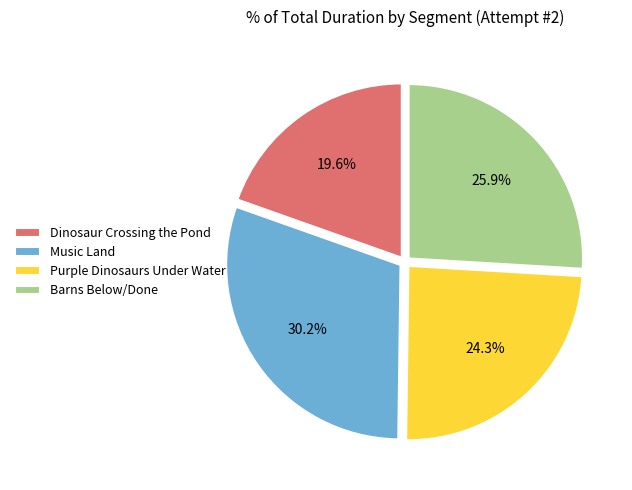

Which slice is the largest?

Music Land